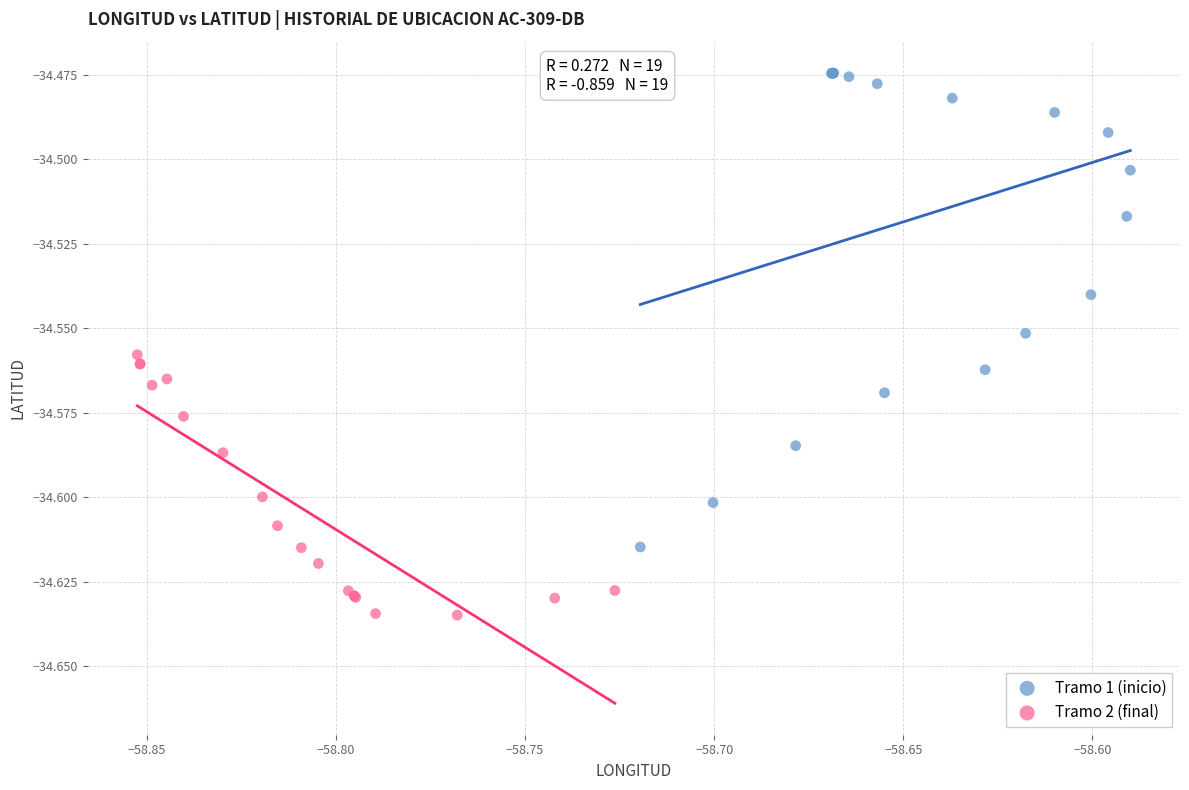

Which series has the largest Y range (max minus min)?

Tramo 1 (inicio)